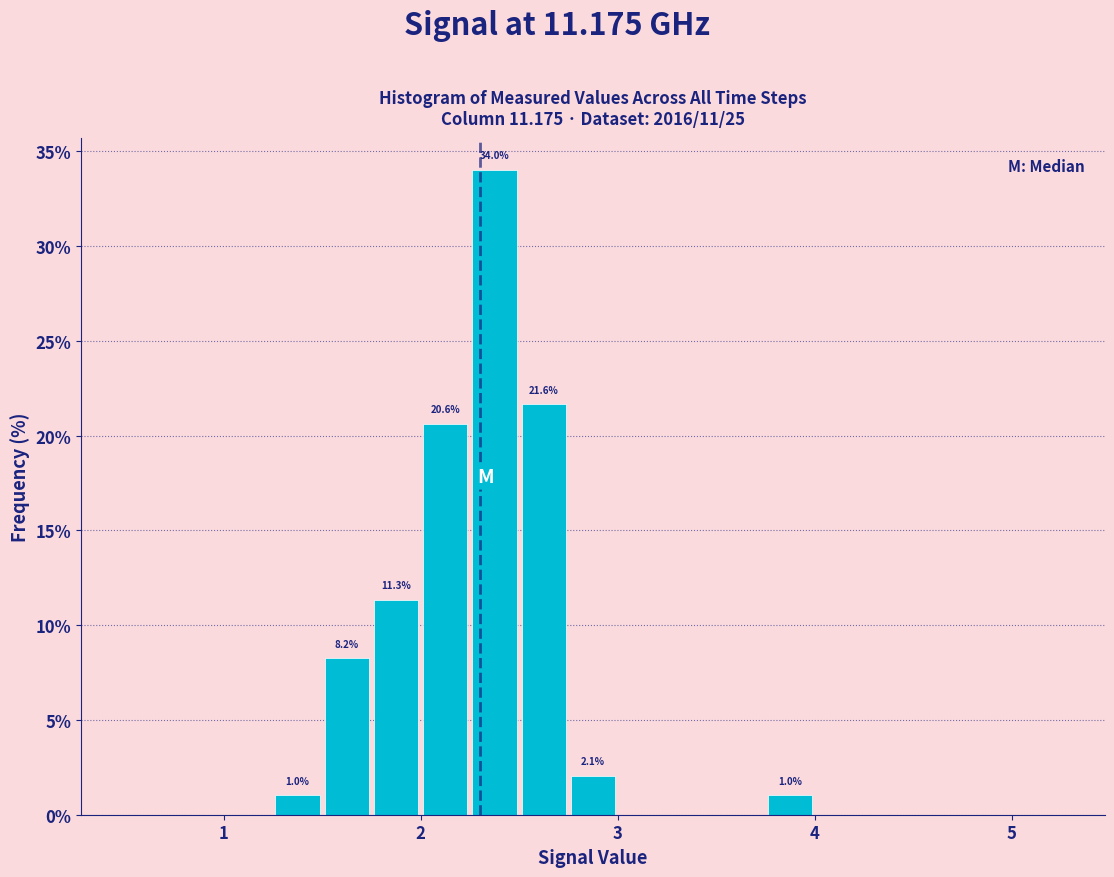

Around what value on the x-axis is the tallest bar? Give the approximate position of its centre, as read against the axis.

2.4